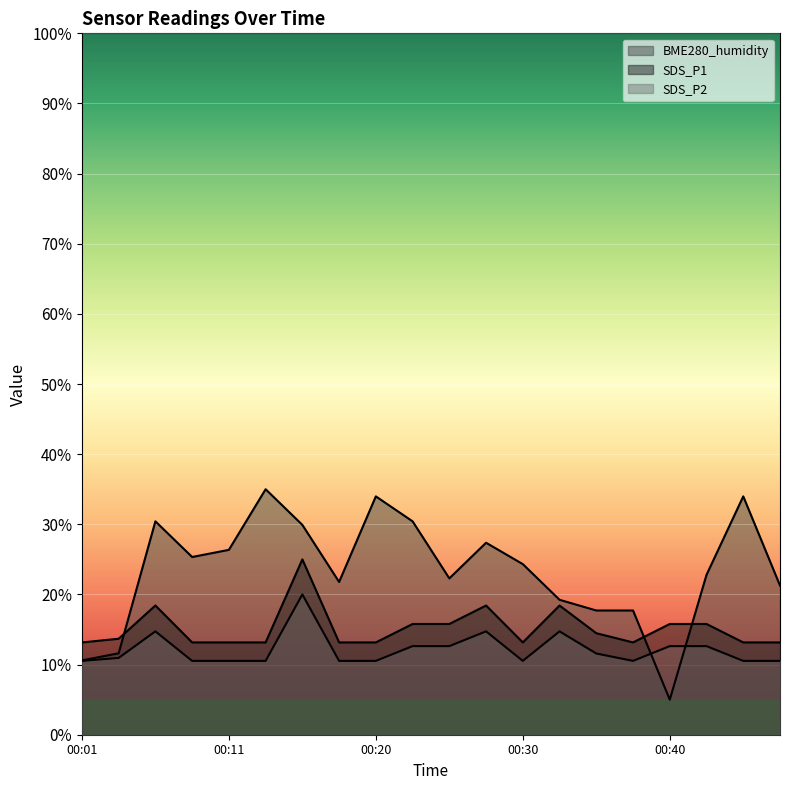

The value of SDS_P2 at 00:37 is 3.3. True or false?

False